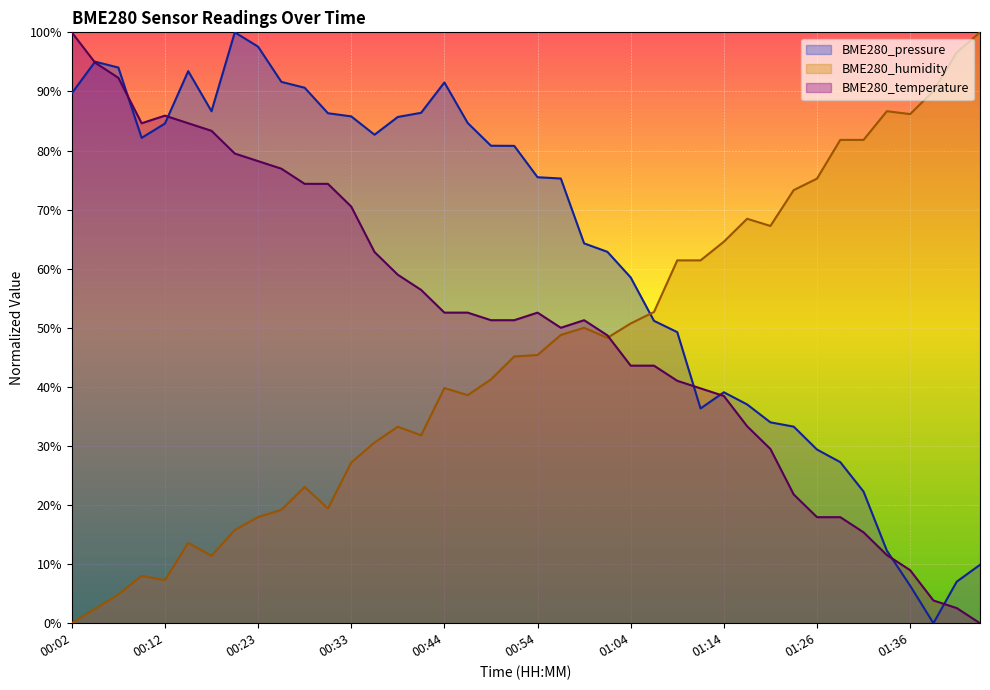

The value of BME280_humidity at 01:17 is 68.4. True or false?

True